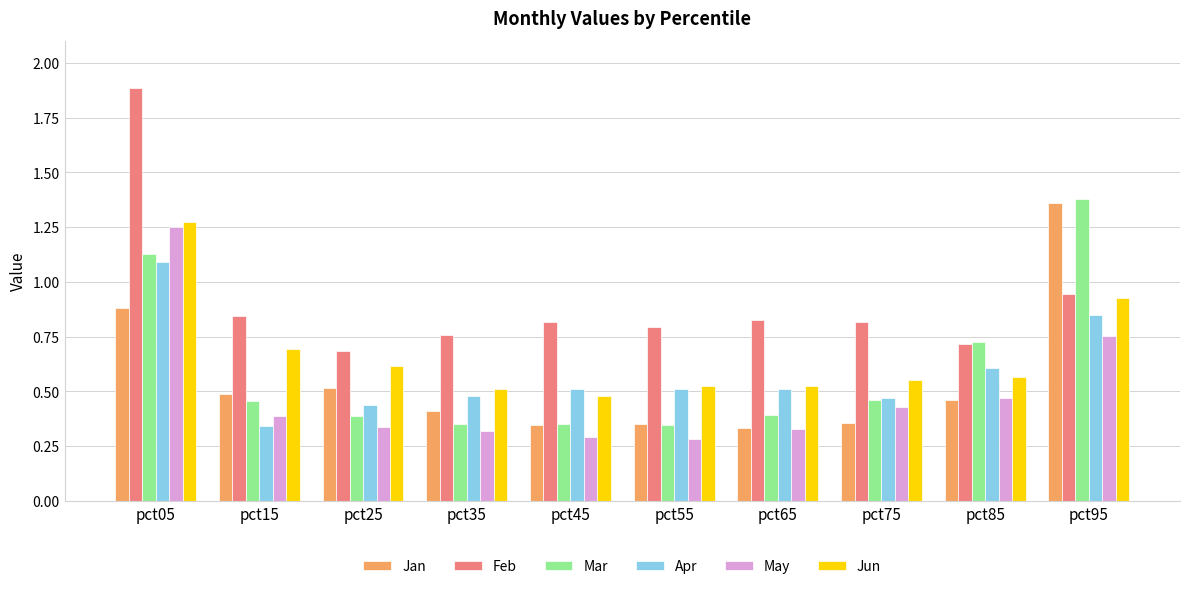

What is the greatest value displayed?

1.9